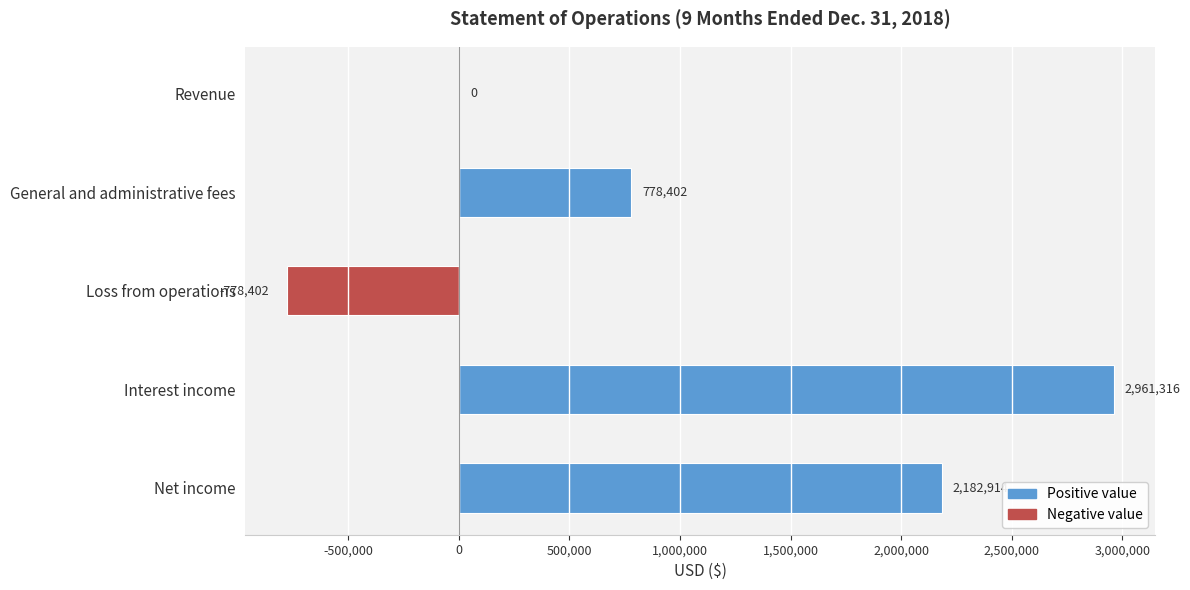

How many data points does each series have?

5